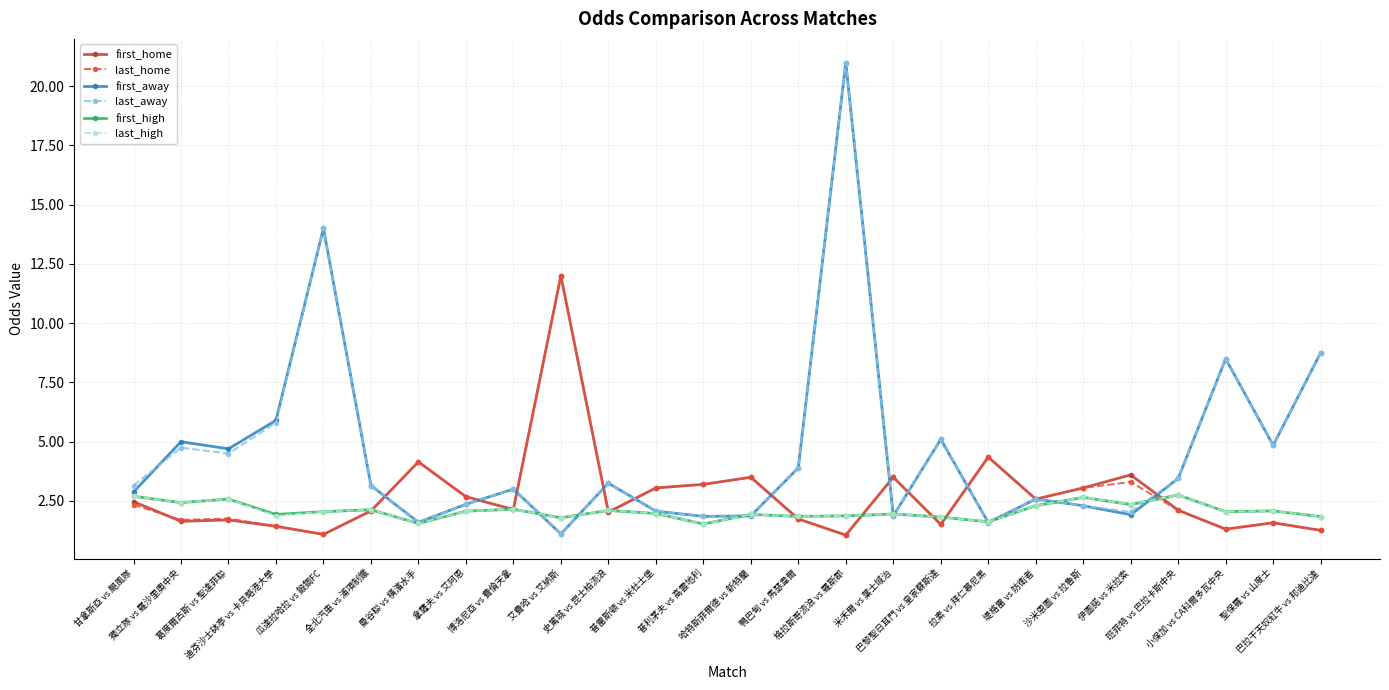

Is it true that last_home equals 2.1 at 博洛尼亞 vs 費倫天拿?

True